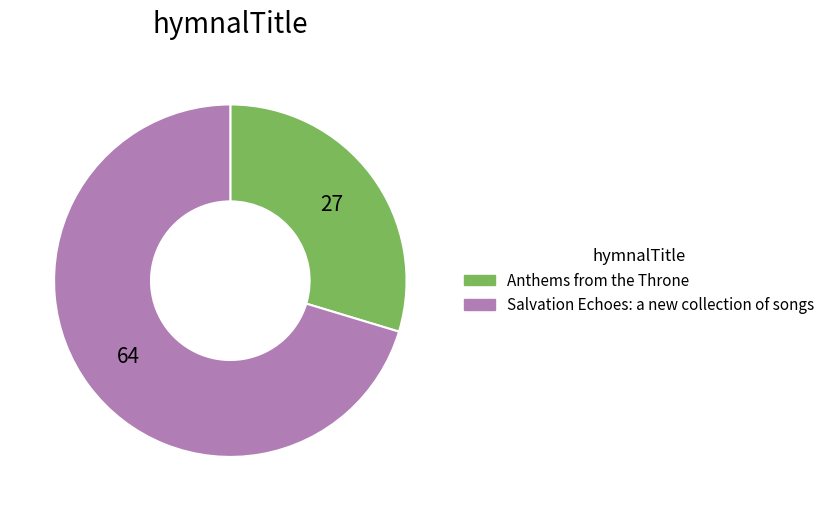

Do Anthems from the Throne and Salvation Echoes: a new collection of songs together represent more than half of the pie?

Yes